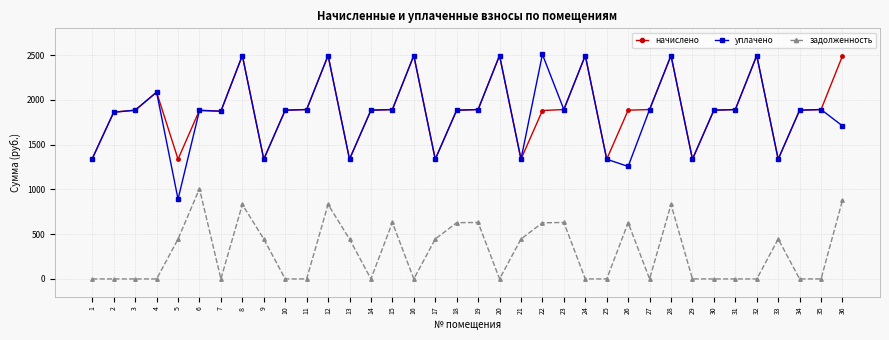

Rank the series at 26 from highest to lowest value.

начислено, уплачено, задолженность